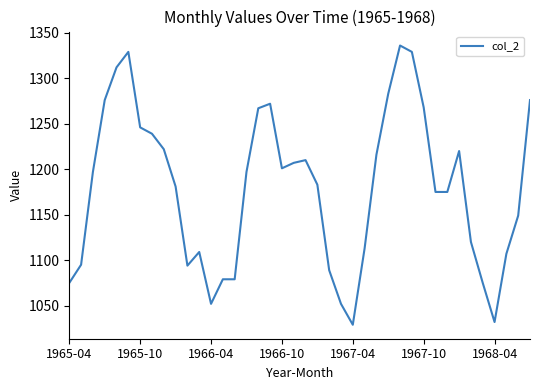

What is the difference between the maximum and minimum values?

307